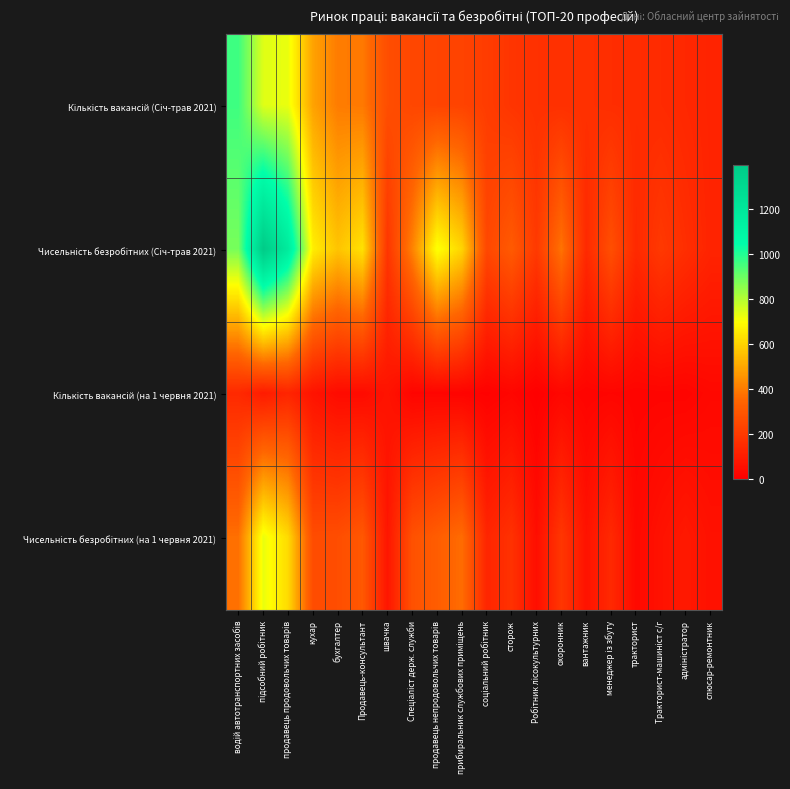

Count the number of categories in the chart.

20